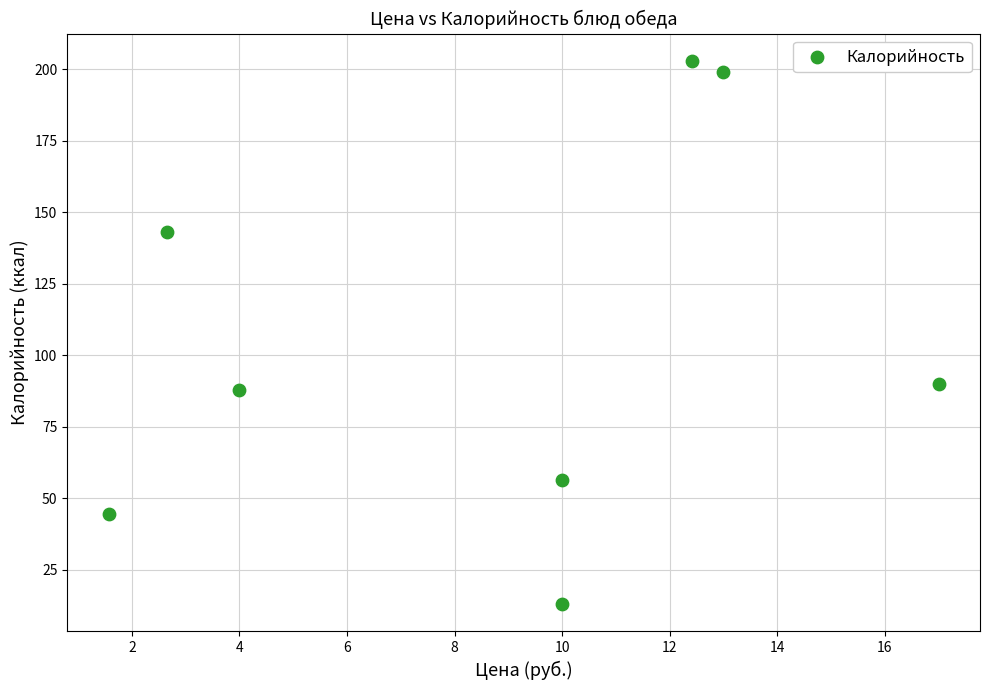

What is the average X value?

8.8